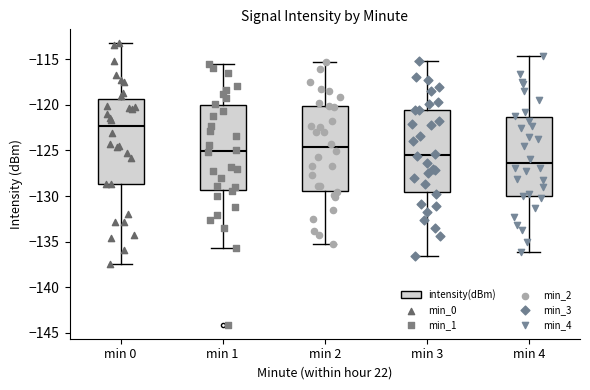

Where is the upper edge of the box for min 2 on the y-axis? The values are not printed on the chart, so give them approximately, as read against the axis.

-120.0